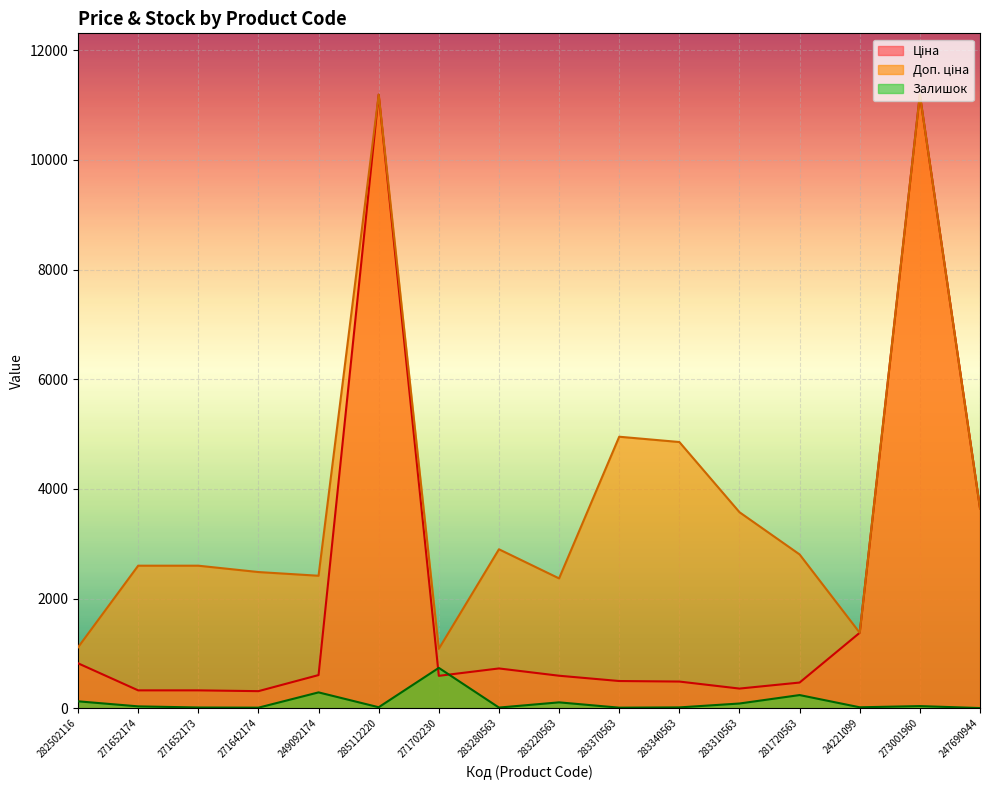

At which category is the sum across all series the highest?

273001960